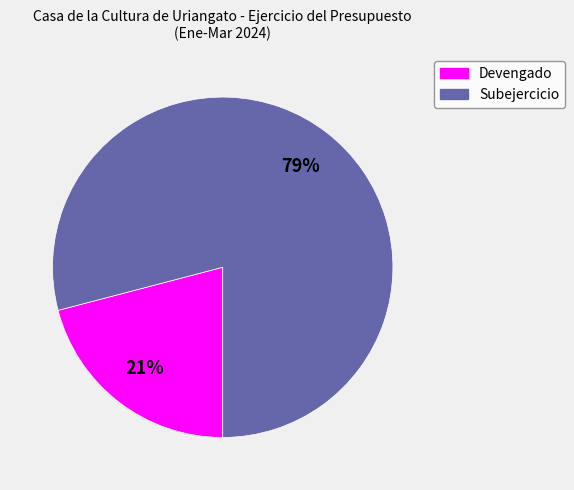

The Devengado slice represents 14% of the pie. True or false?

False